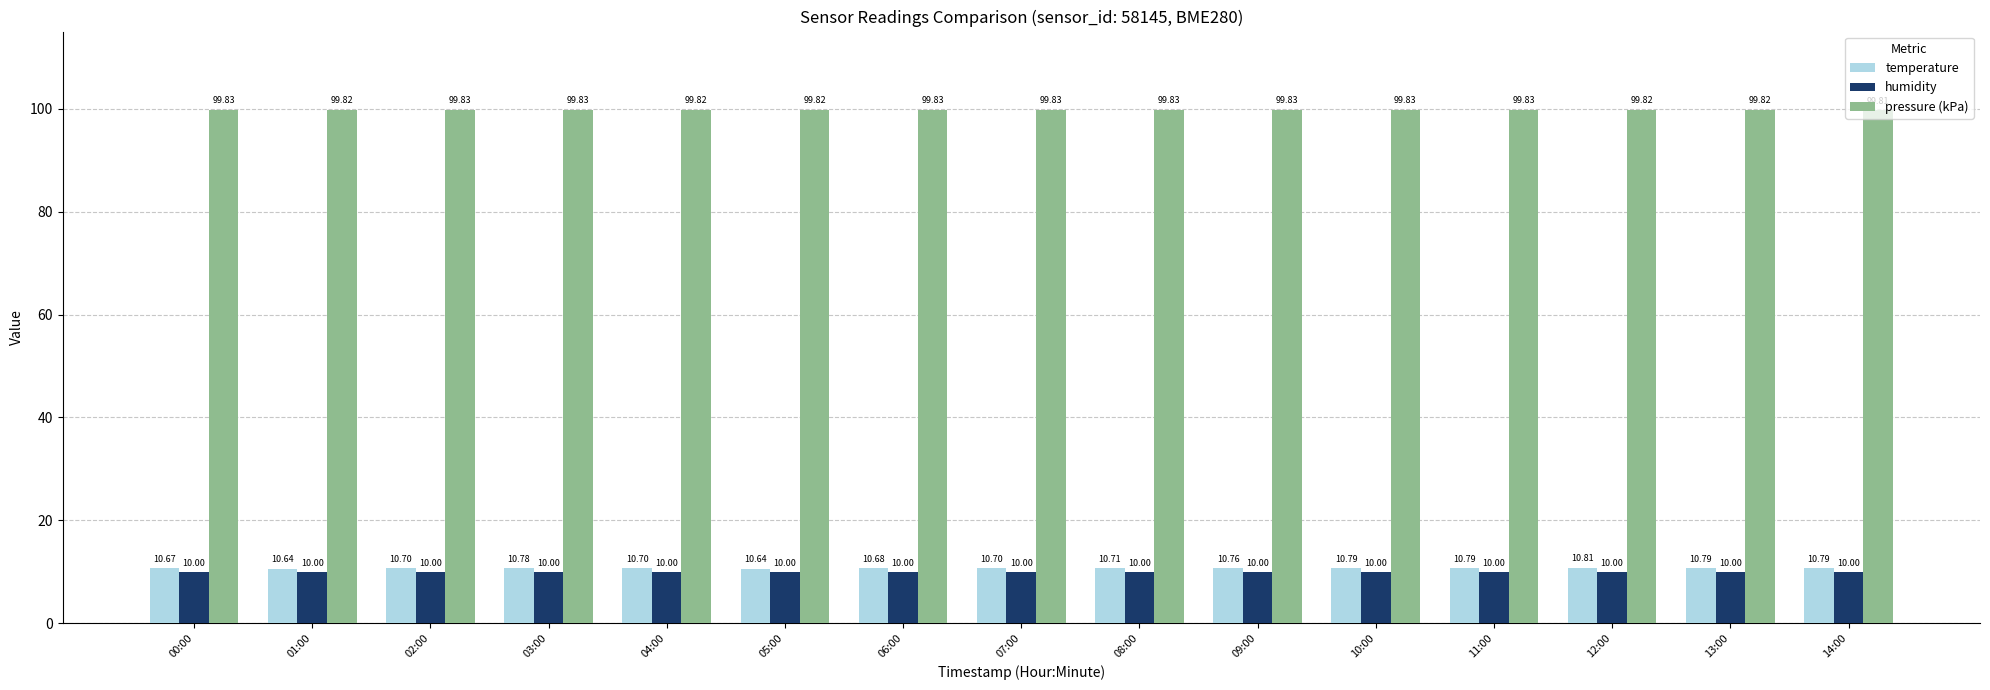

What value does the temperature series have at 14:00?

10.8